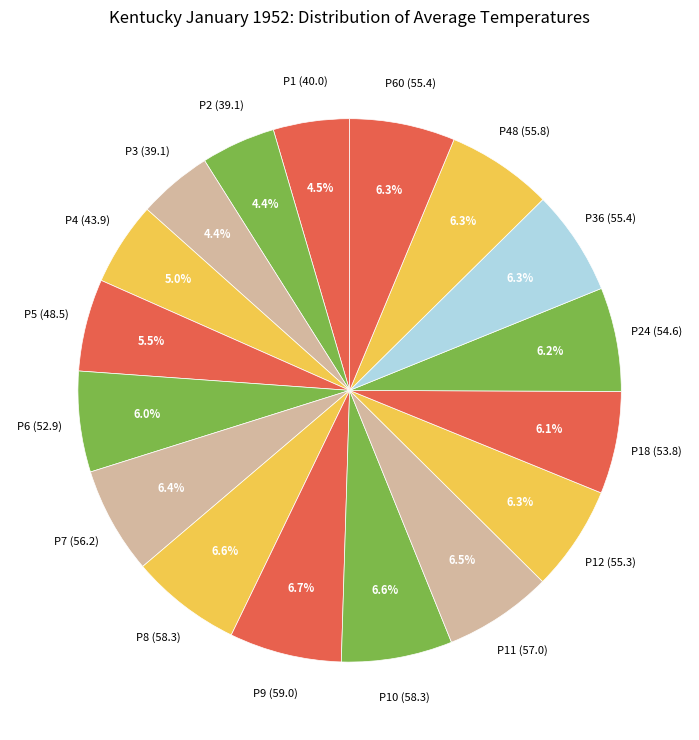

Is there a majority slice in this chart?

No